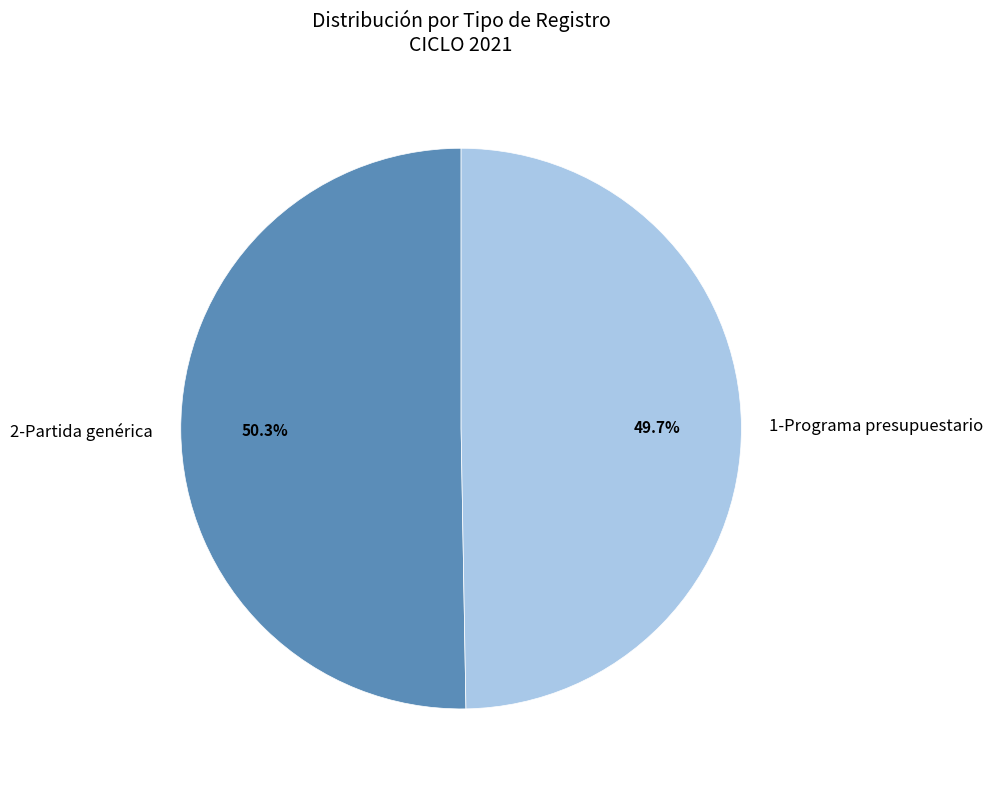

Combined, do 1-Programa presupuestario and 2-Partida genérica account for over 50%?

Yes